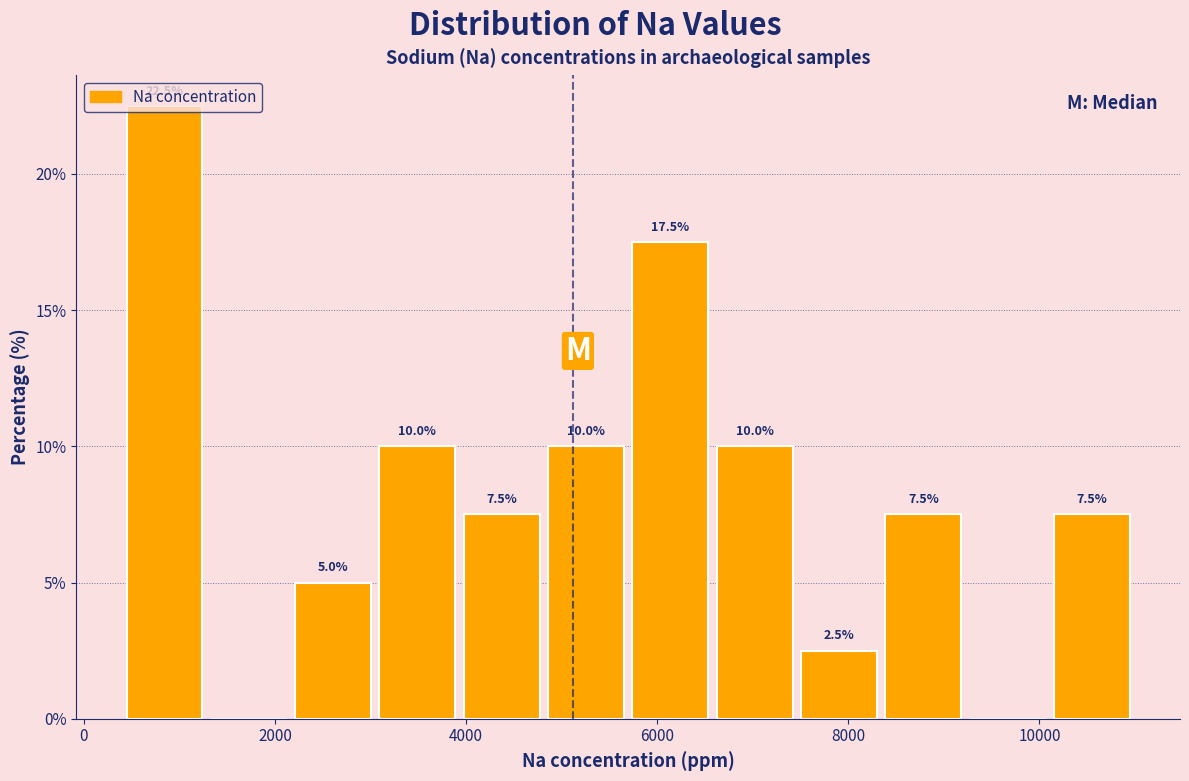

Over which range of the x-axis is the bar tallest?

400 to 1200